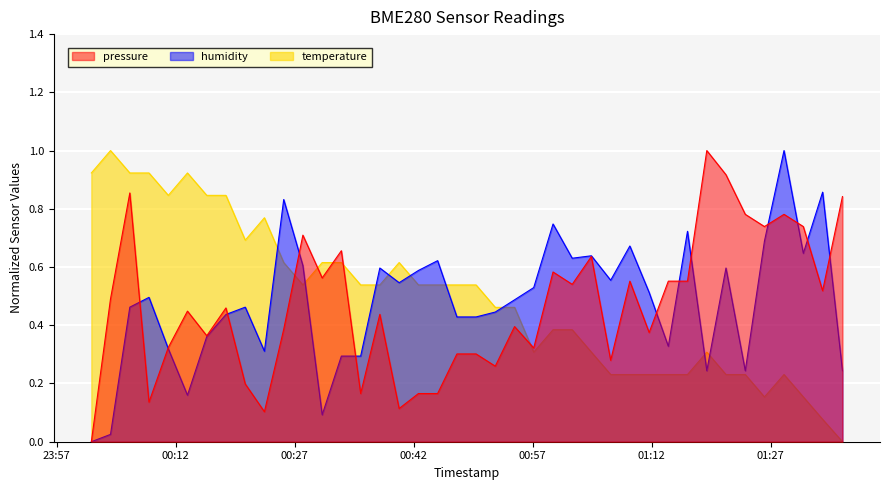

What is the label of the 37th point from the left?

2024-02-21T01:28:41